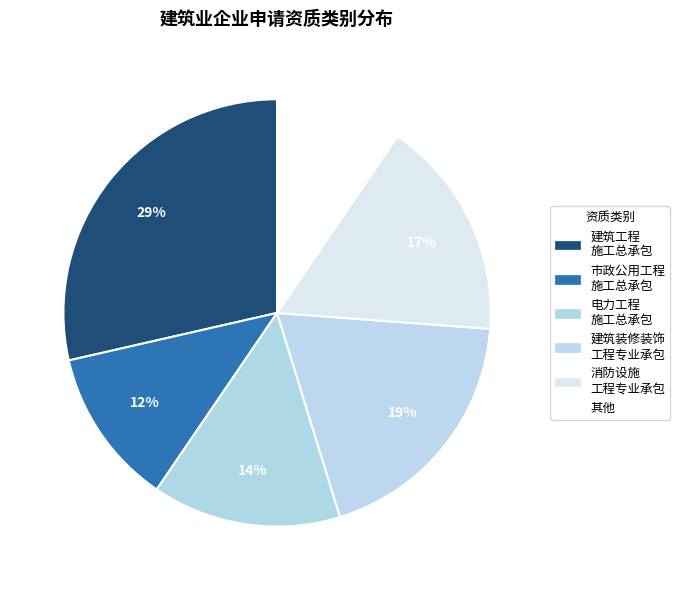

Rank the categories by value from highest to lowest.

建筑工程 施工总承包, 建筑装修装饰 工程专业承包, 消防设施 工程专业承包, 电力工程 施工总承包, 市政公用工程 施工总承包, 其他